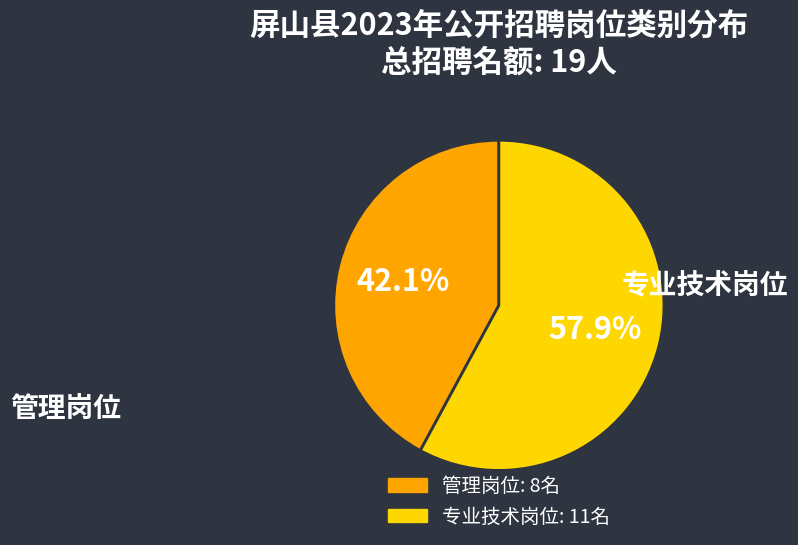

Is there any slice that represents more than half of the pie?

Yes